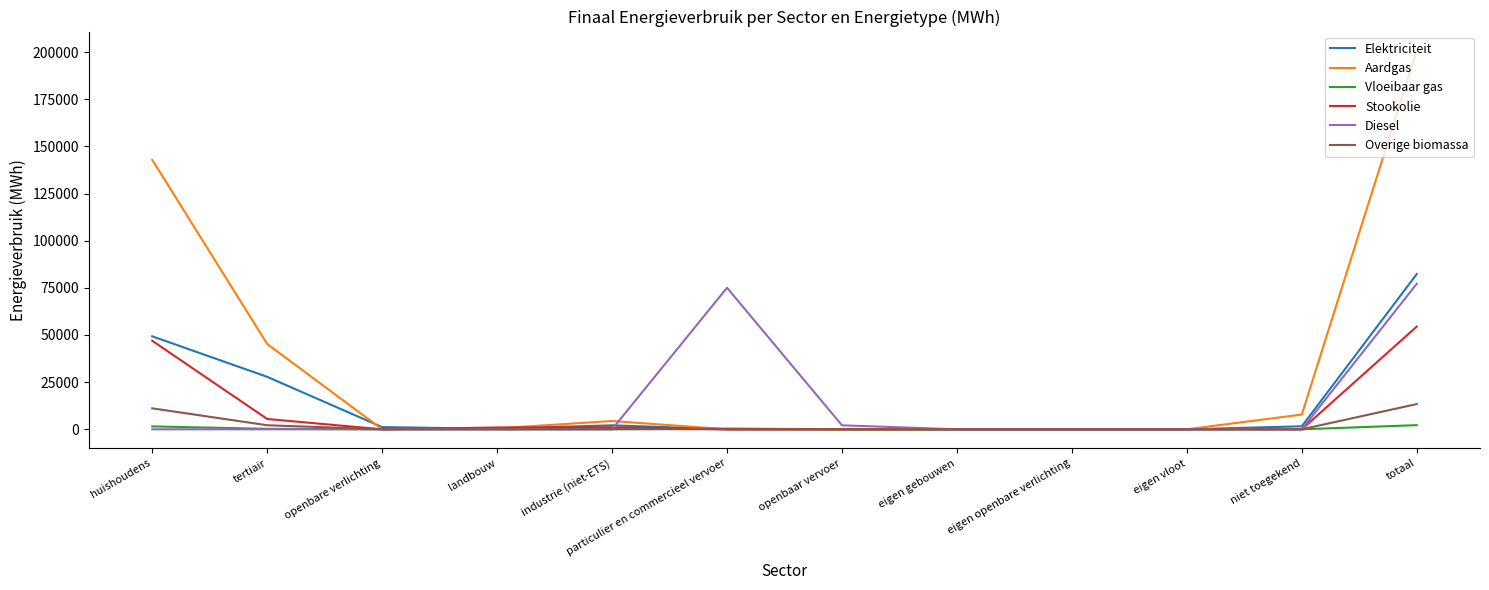

What is the average value of the Diesel series?

12859.1